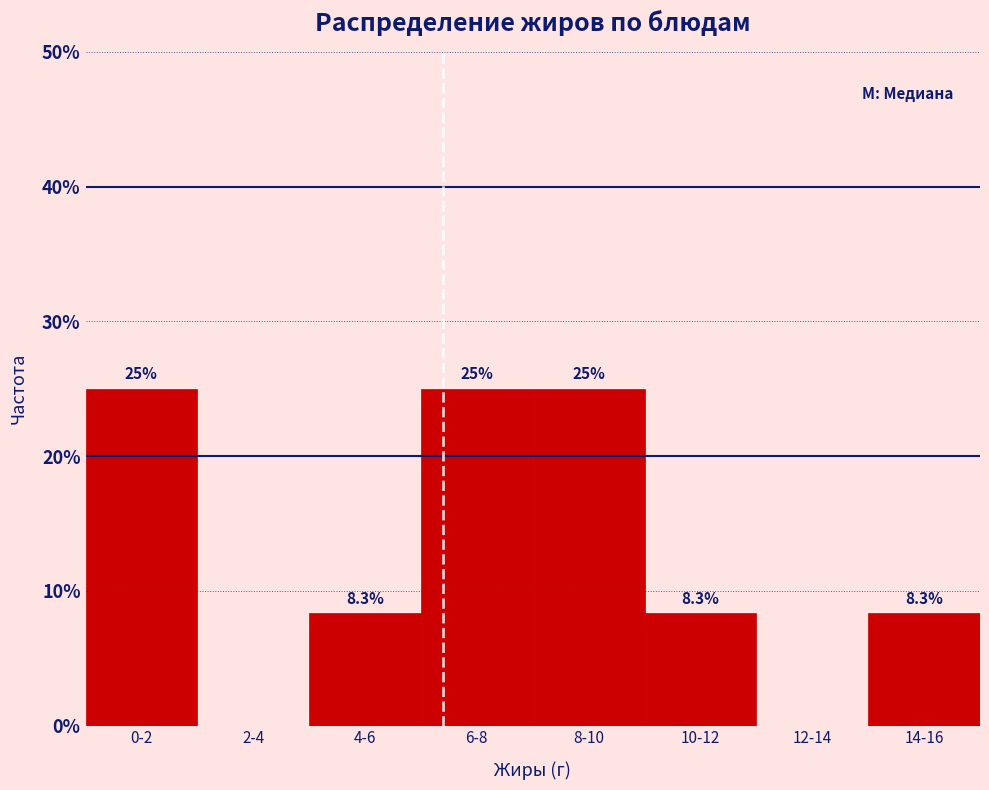

Reading left to right, transcribe all the data shown in this chart.

0-2=25.0	2-4=0.0	4-6=8.3	6-8=25.0	8-10=25.0	10-12=8.3	12-14=0.0	14-16=8.3